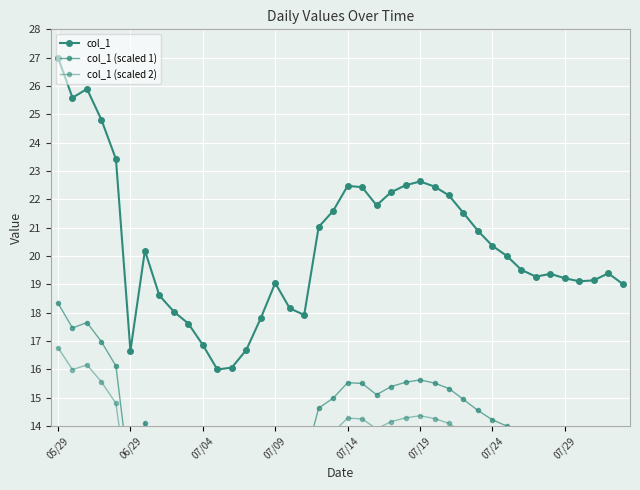

Between 05/29 and 07/19, which is larger?

05/29